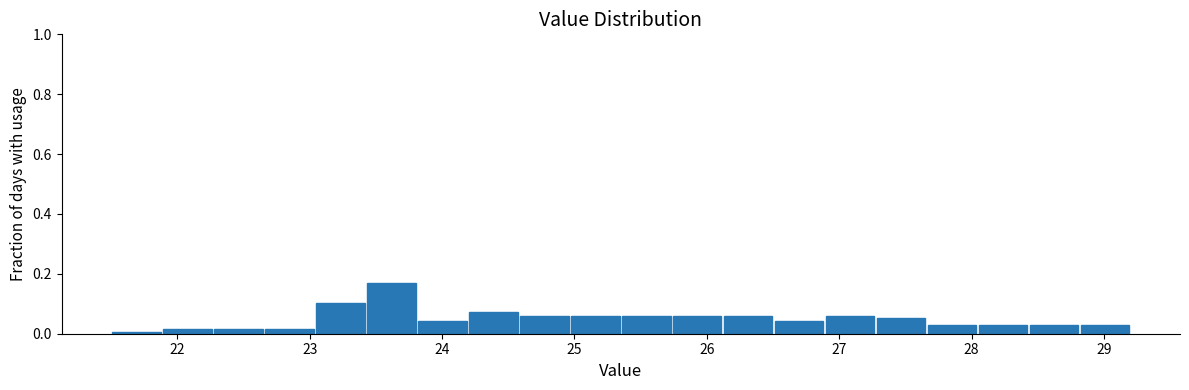

Around what value on the x-axis is the tallest bar? Give the approximate position of its centre, as read against the axis.

23.6